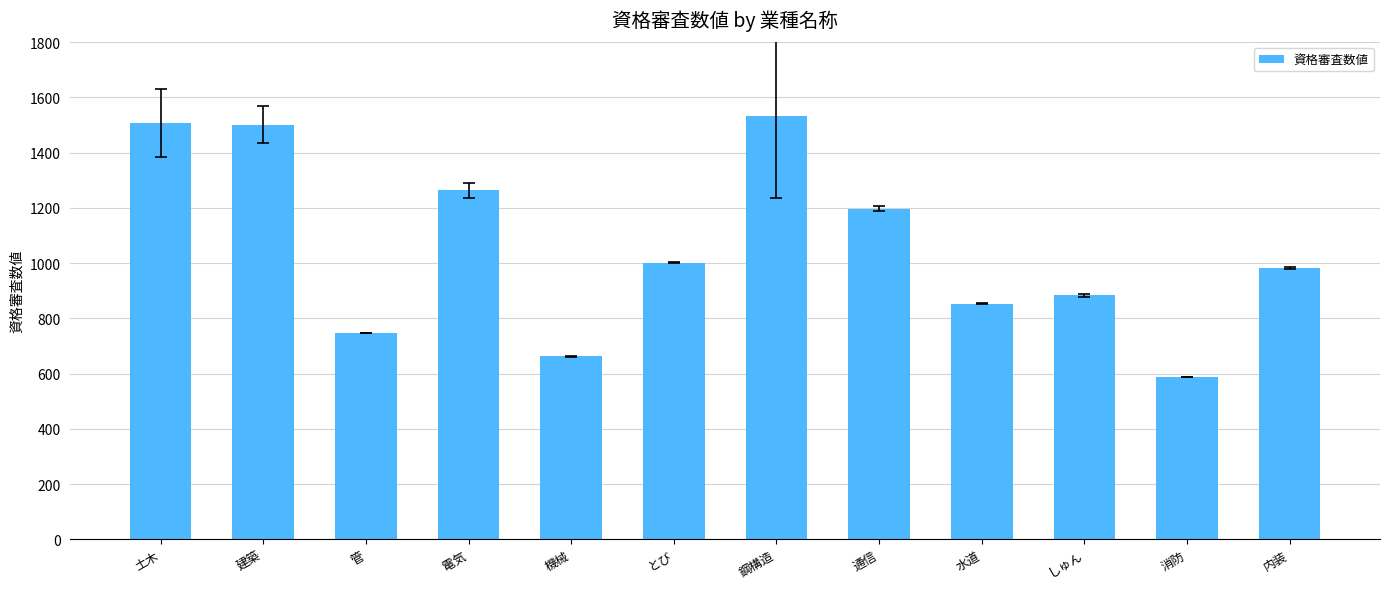

What is the label of the 1st bar from the right?

内装